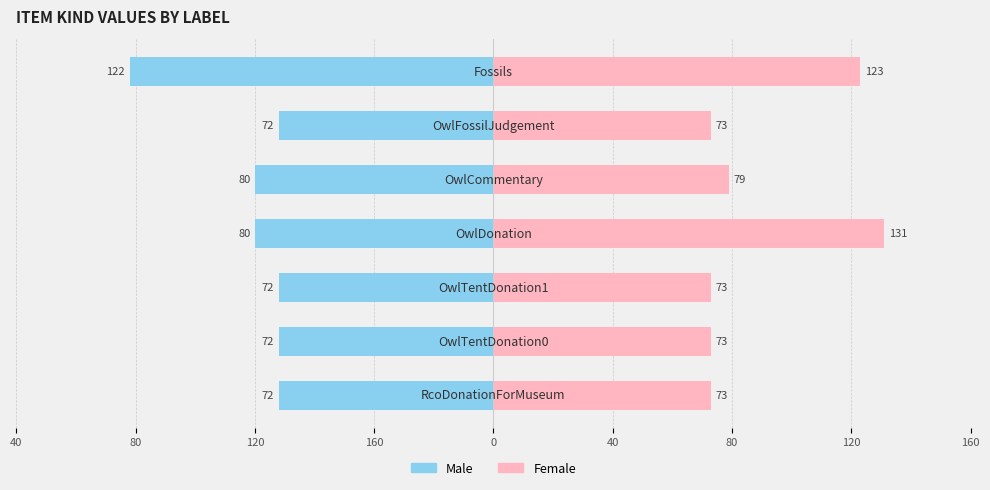

What is the total value across all series at 40?

51